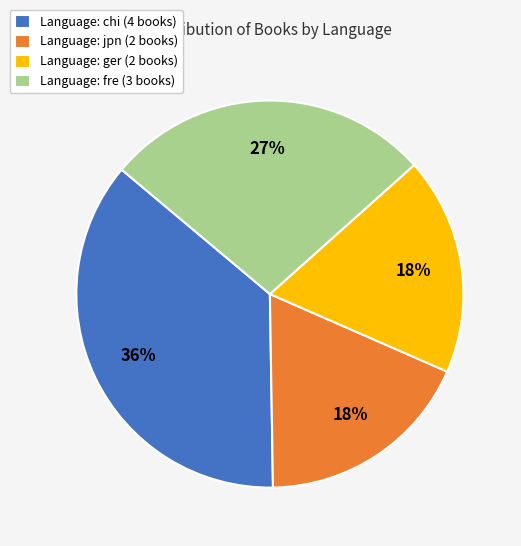

True or false: Language: ger (2 books) accounts for 18% of the total.

True